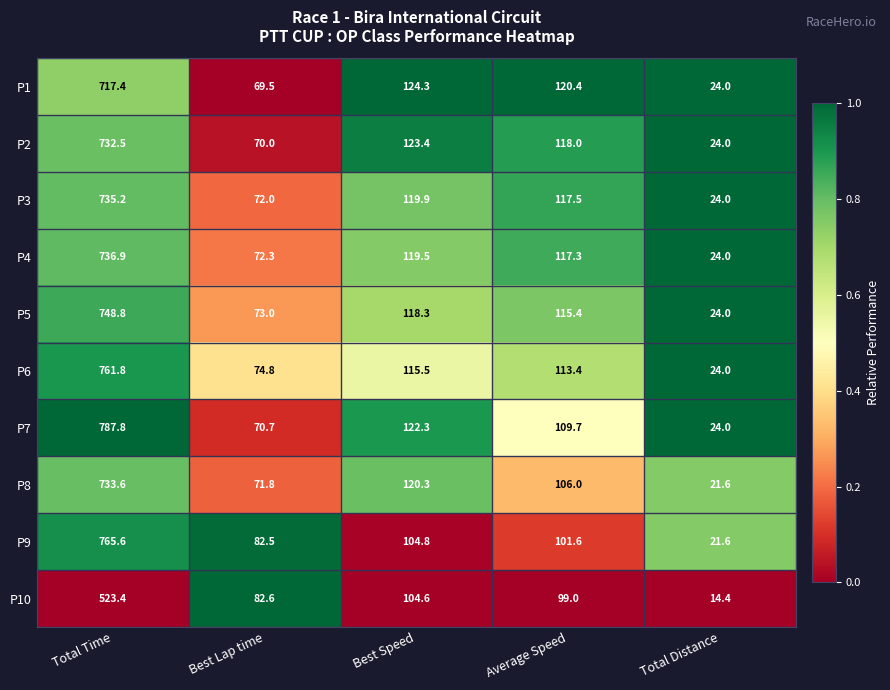

What is the sum of all P9 values?

1076.1